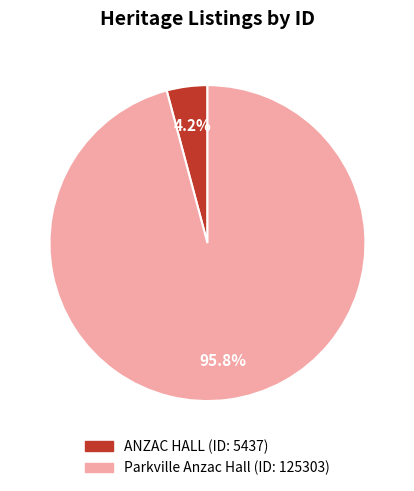

How many slices are in this pie chart?

2